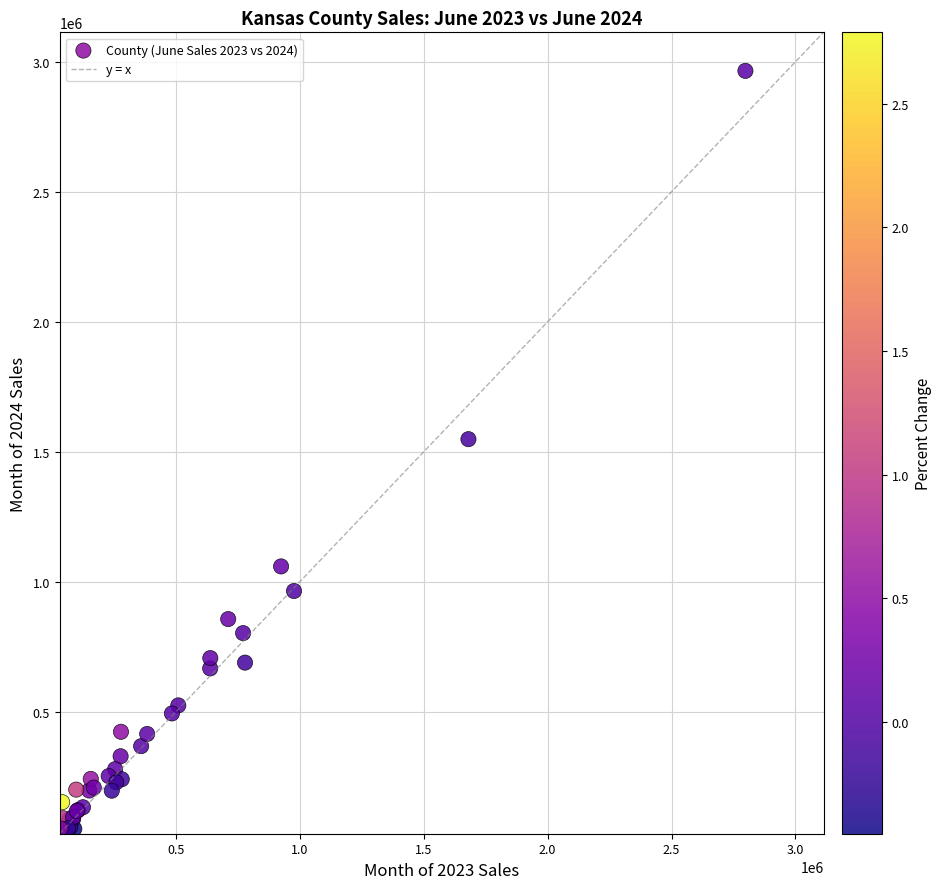

What Y value in the scatter plot is closest to 1506023?

1548157.0